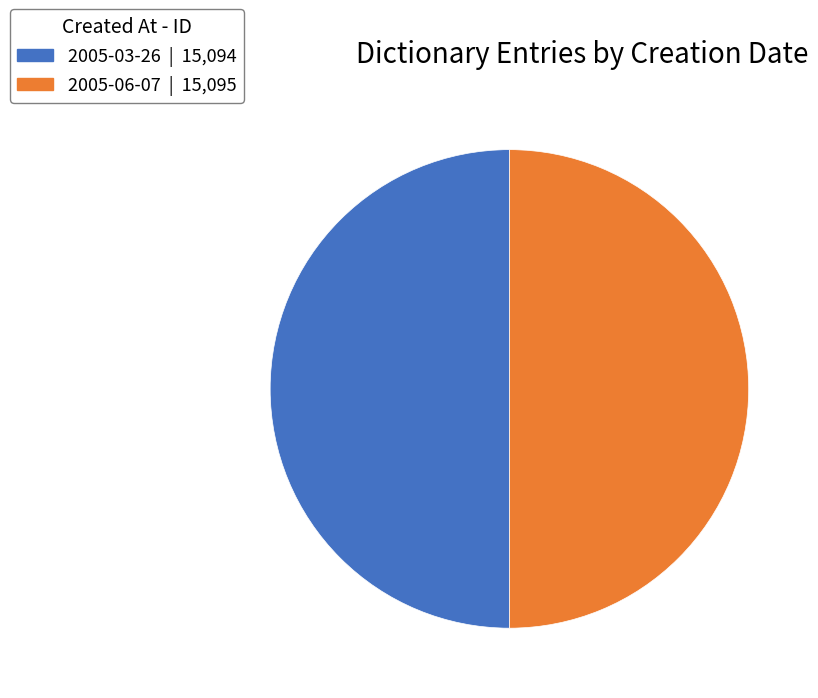

Combined, do 2005-03-26 and 2005-06-07 account for over 50%?

Yes